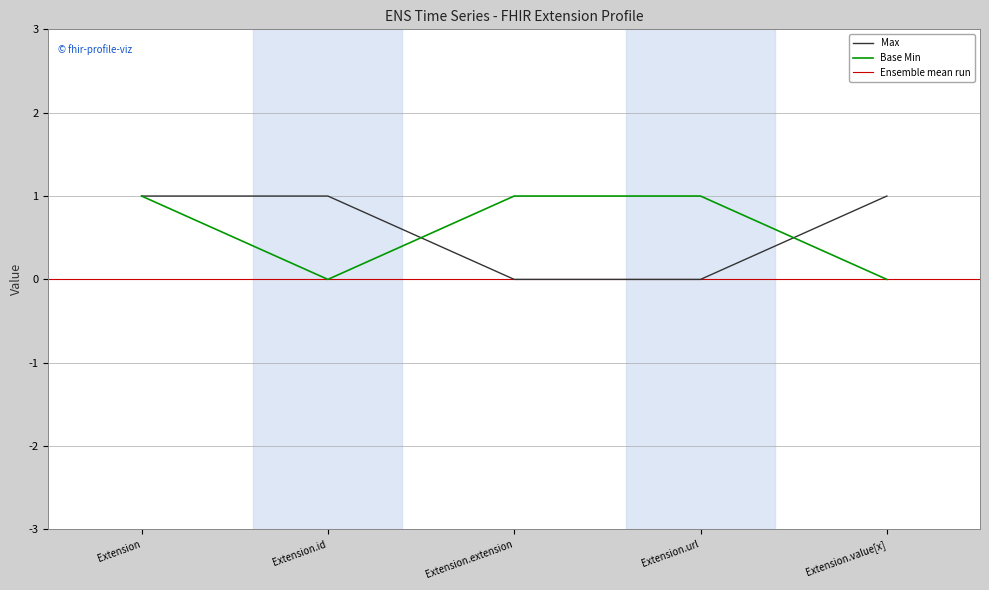

What is the sum of all Base Min values?

3